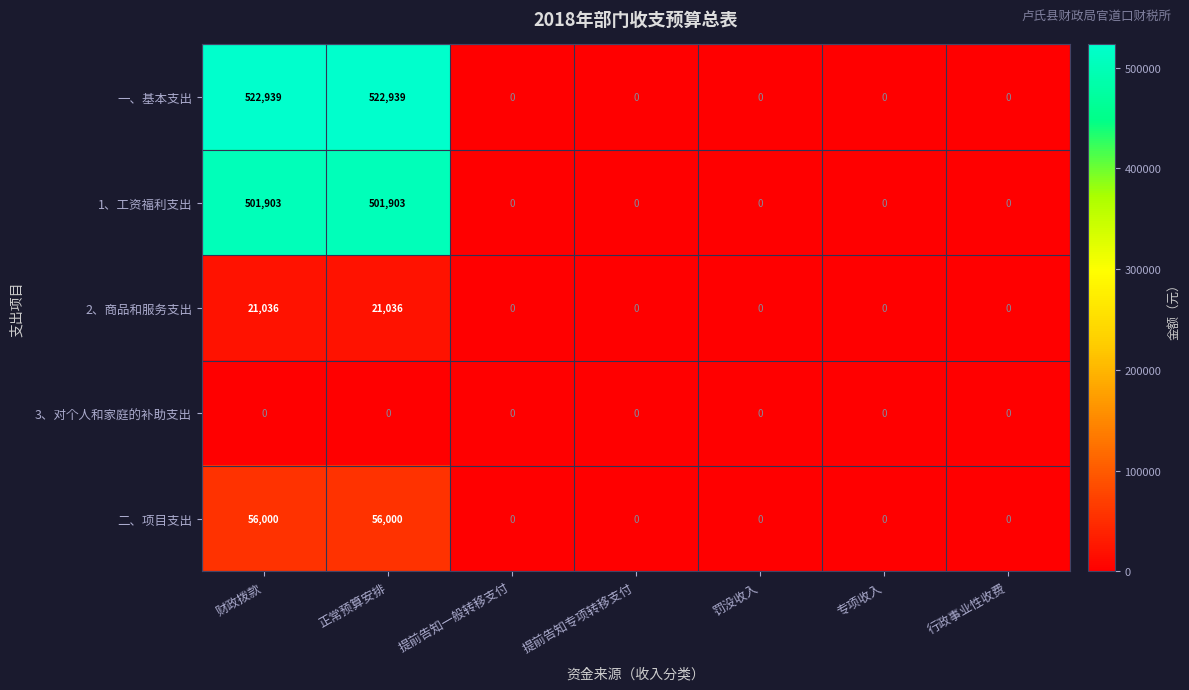

Between 正常预算安排 and 罚没收入, which series saw the biggest shift?

一、基本支出